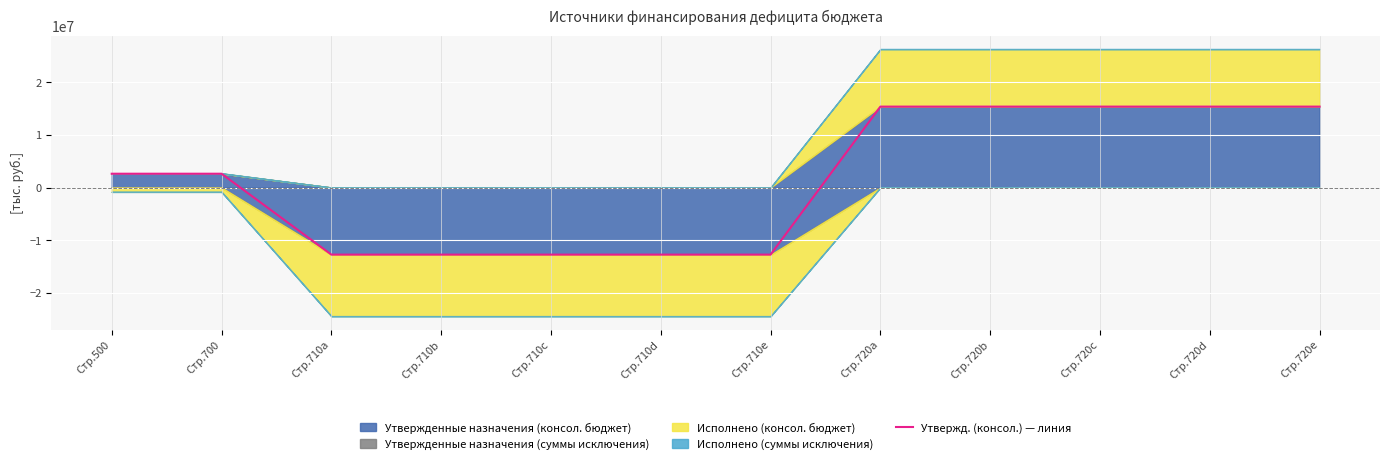

How many lines are shown in the chart?

1